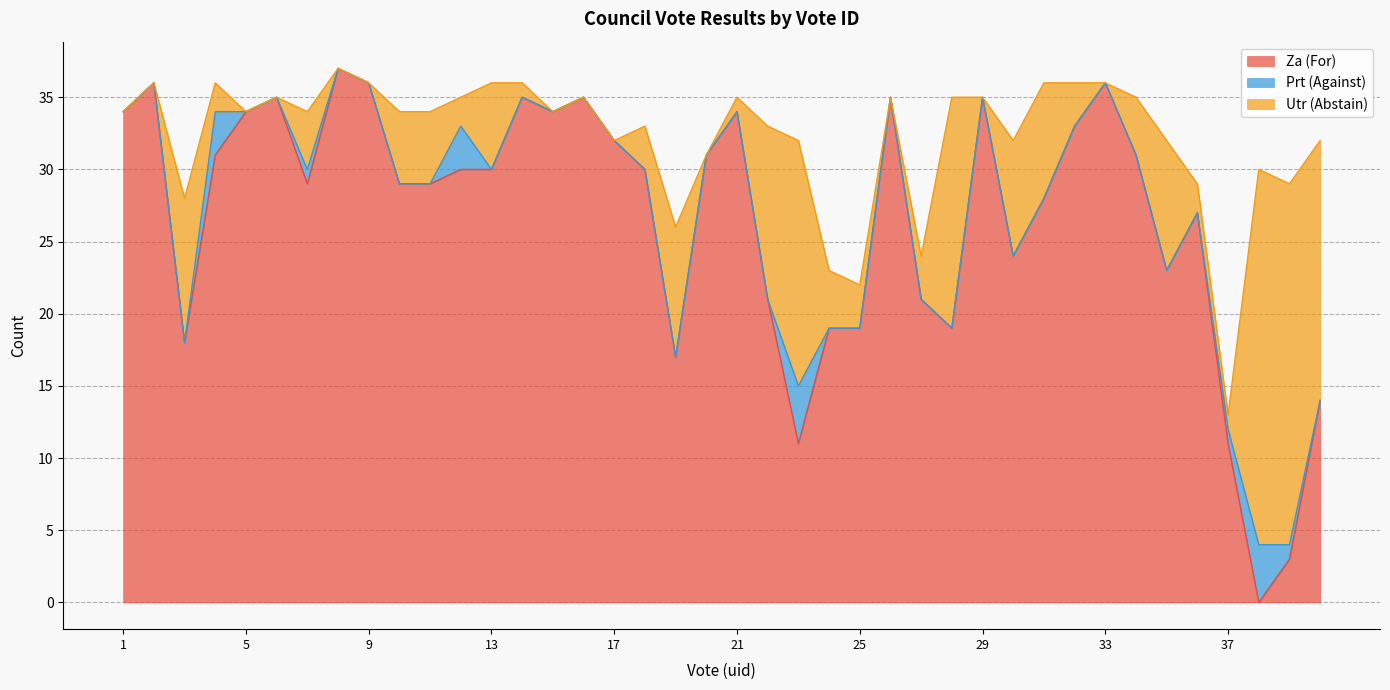

Rank the categories by Utr (Abstain) value from lowest to highest.

1, 2, 5, 6, 8, 9, 15, 16, 17, 20, 26, 29, 33, 14, 21, 37, 4, 12, 36, 18, 25, 27, 32, 7, 24, 34, 10, 11, 13, 30, 31, 19, 35, 3, 22, 28, 23, 40, 39, 38